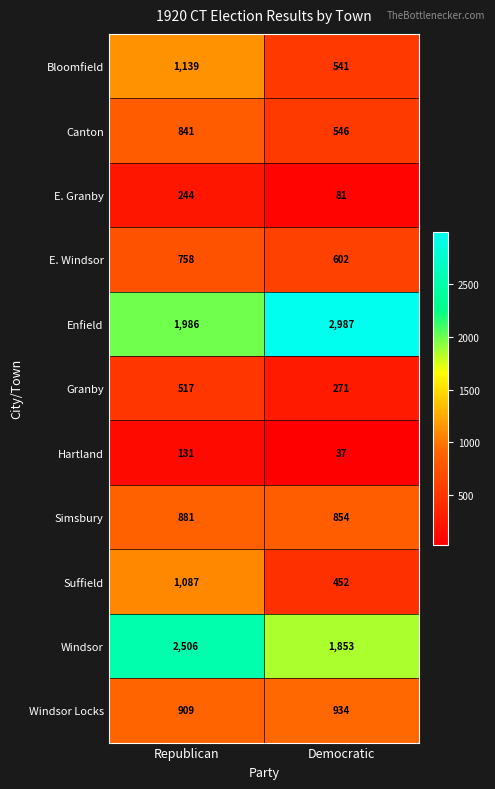

What is the sum of the Windsor Locks values at Republican and Democratic?

1843